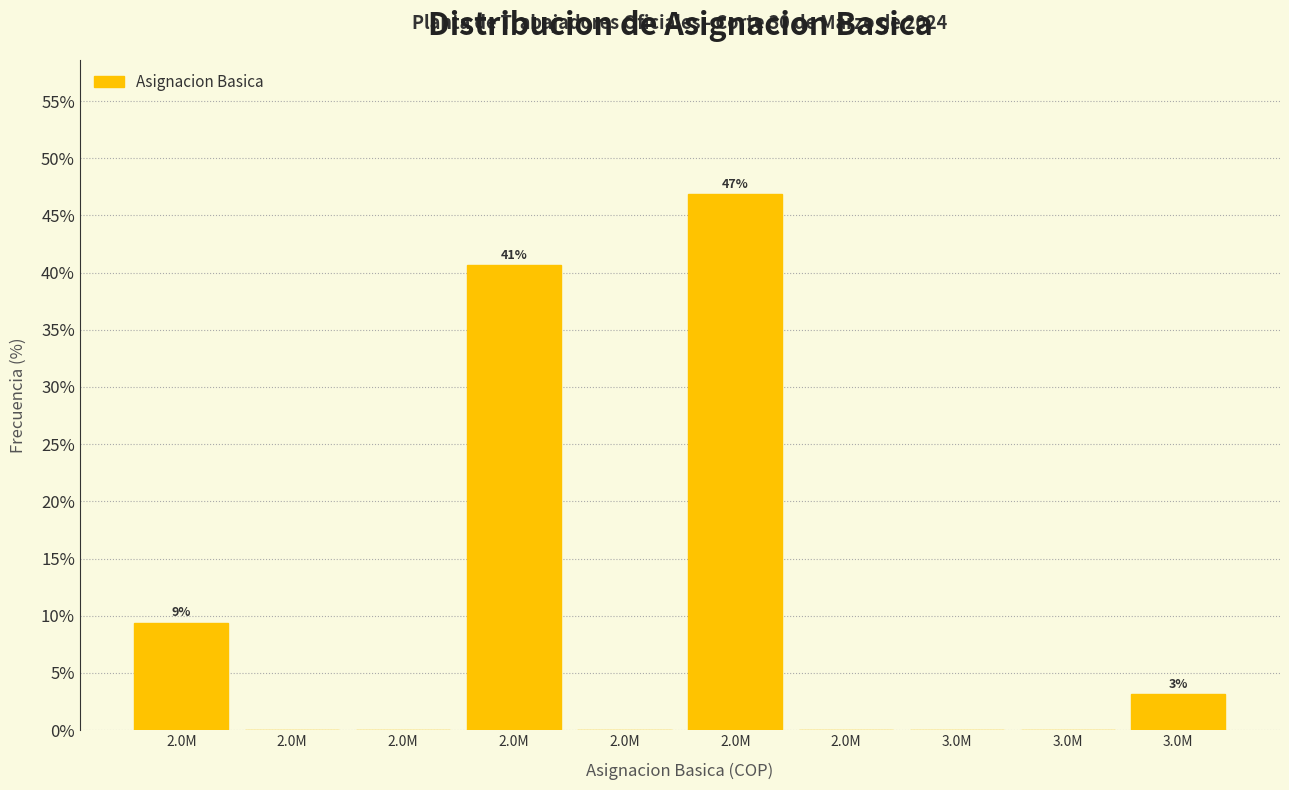

How many series are shown in this chart?

1